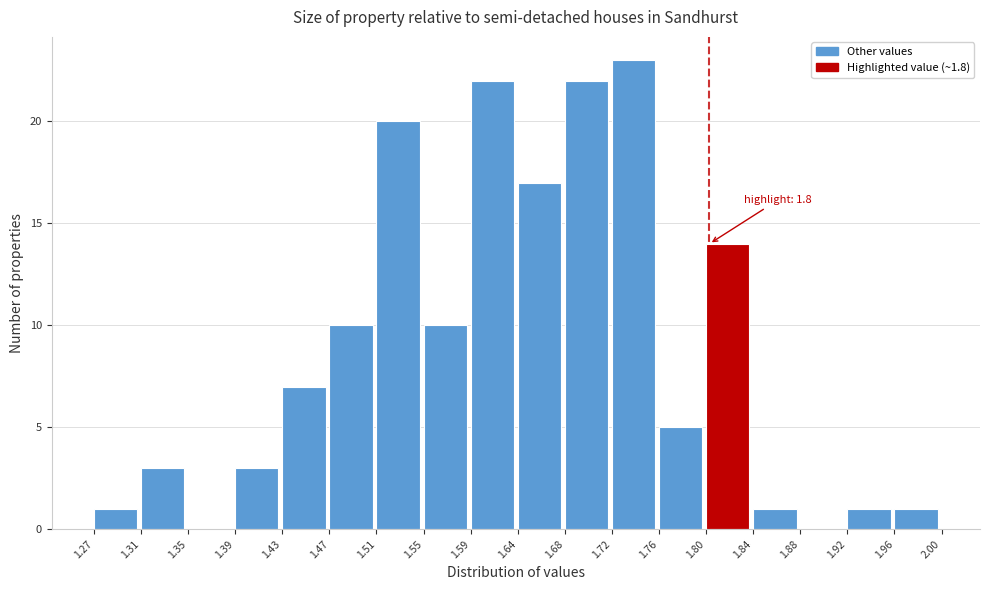

Over which range of the x-axis is the bar tallest?

1.72 to 1.76